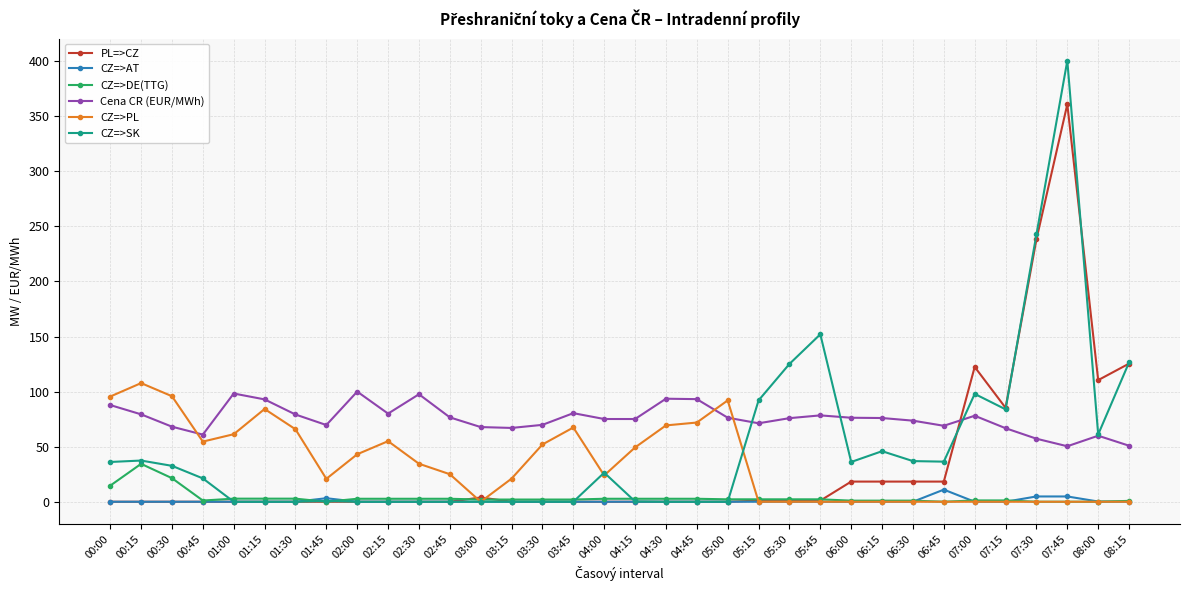

At which label is CZ=>SK closest to 200?

07:30